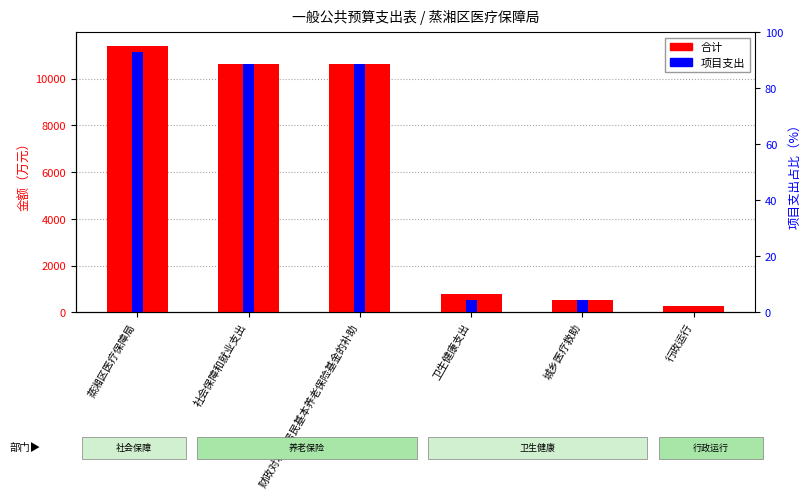

What are all the series names shown in the legend?

合计, 项目支出